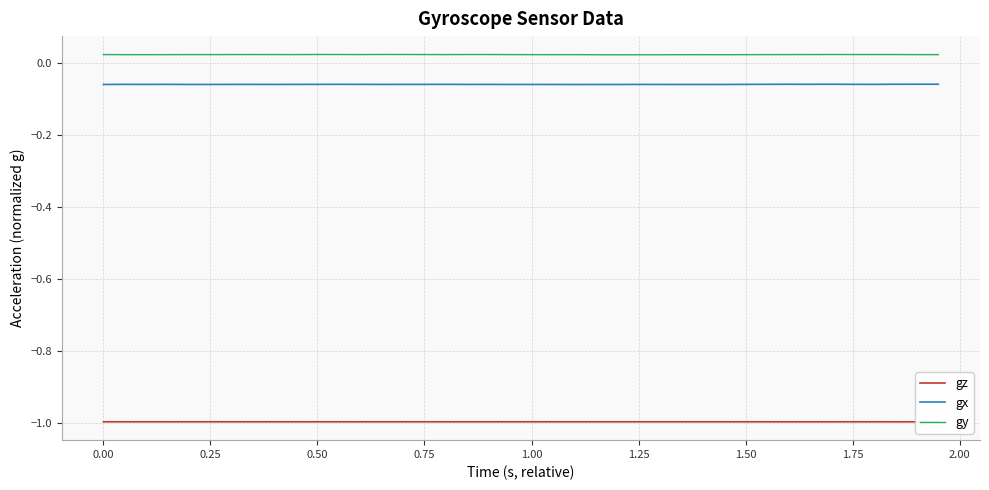

True or false: gy and gx cross at least once.

False